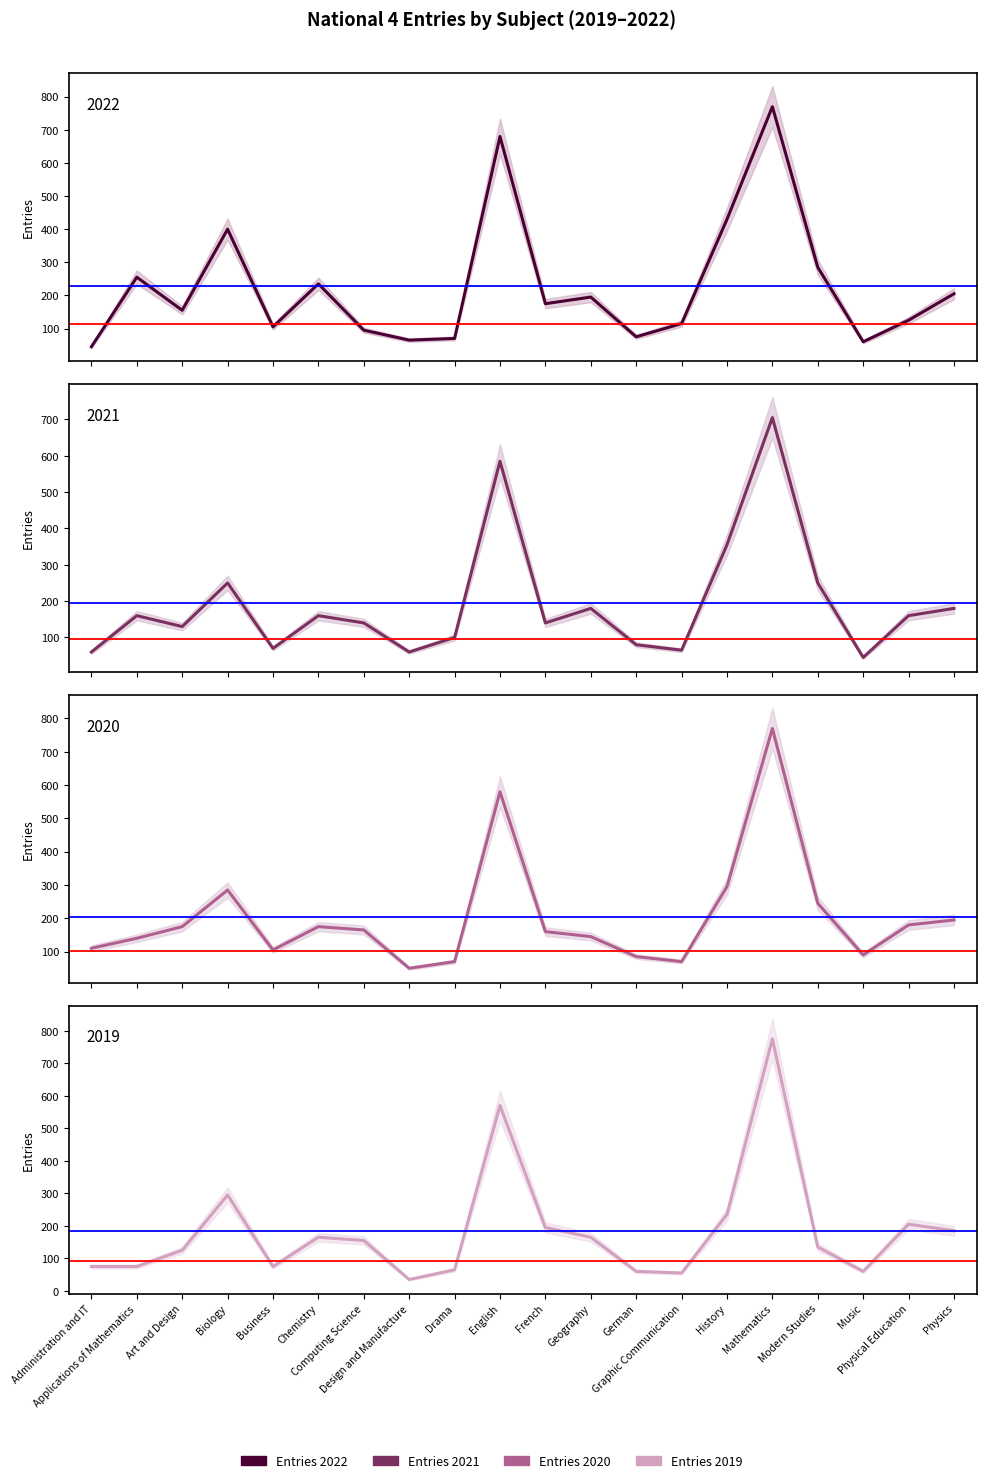

True or false: Entries 2021 and Entries 2019 intersect in this chart.

True